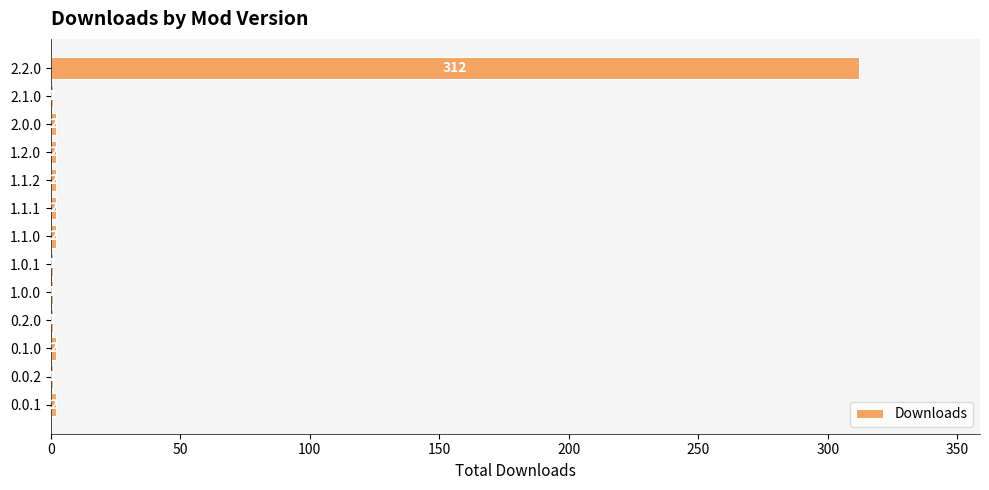

At which category does the chart reach its peak across all series?

2.2.0